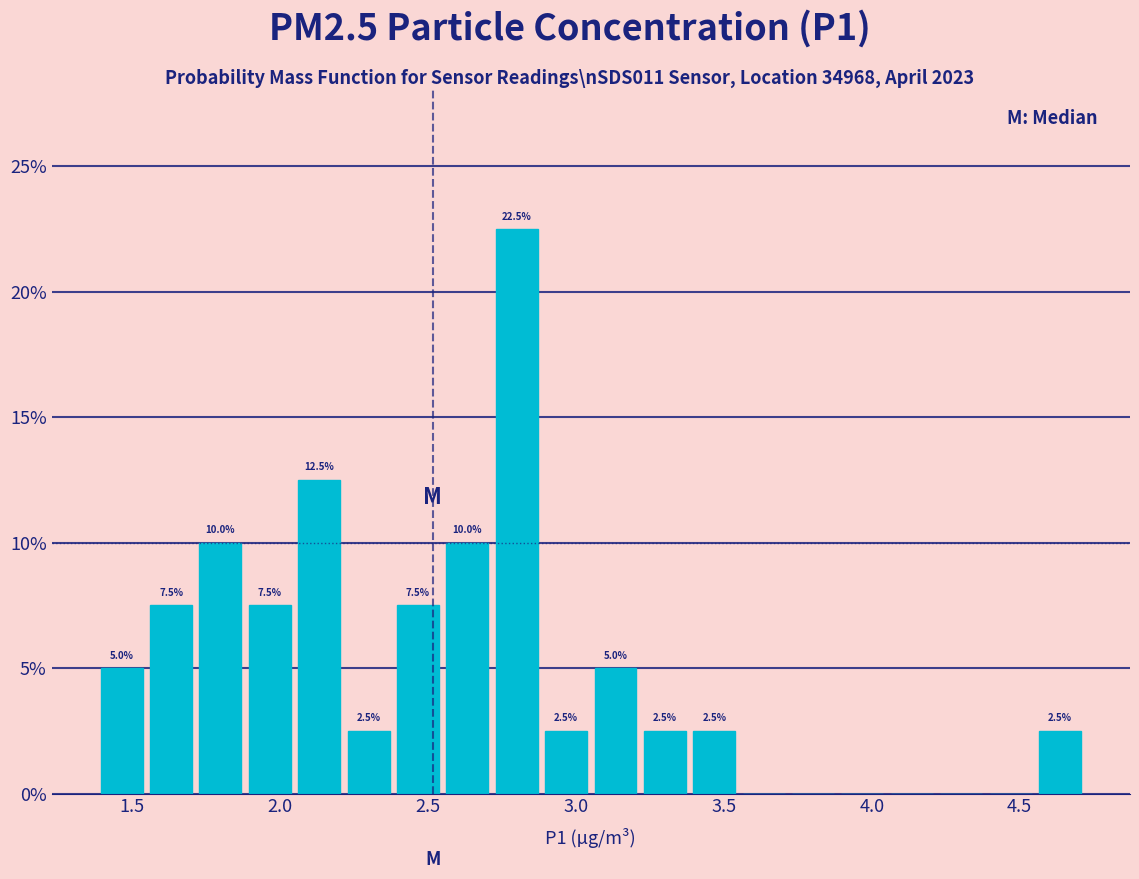

Read against the x-axis, roughly where is the centre of the tallest bar?

2.80